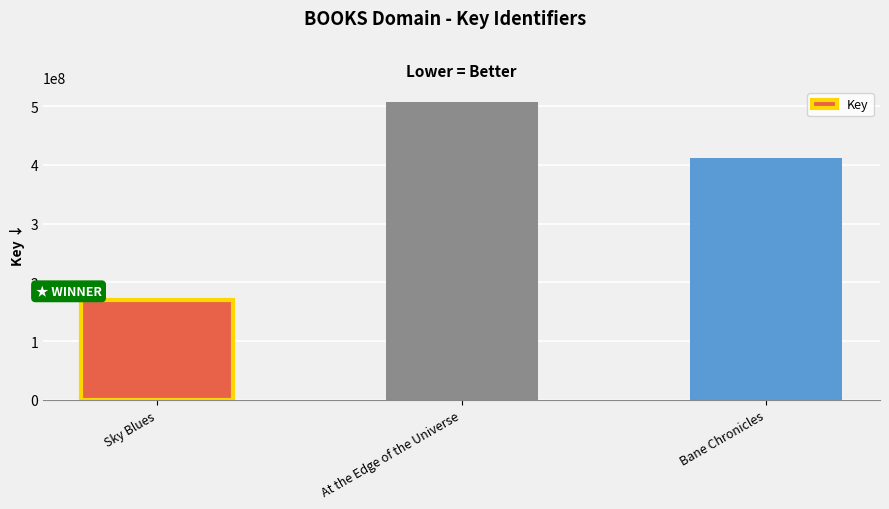

The chart shows a value of 170838751 at Sky Blues. True or false?

True